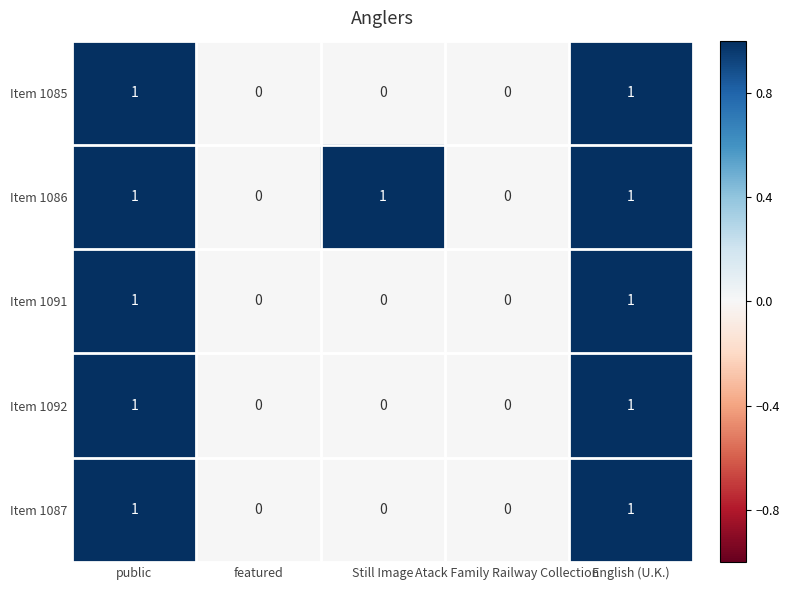

The value of Item 1092 at public is 1. True or false?

True